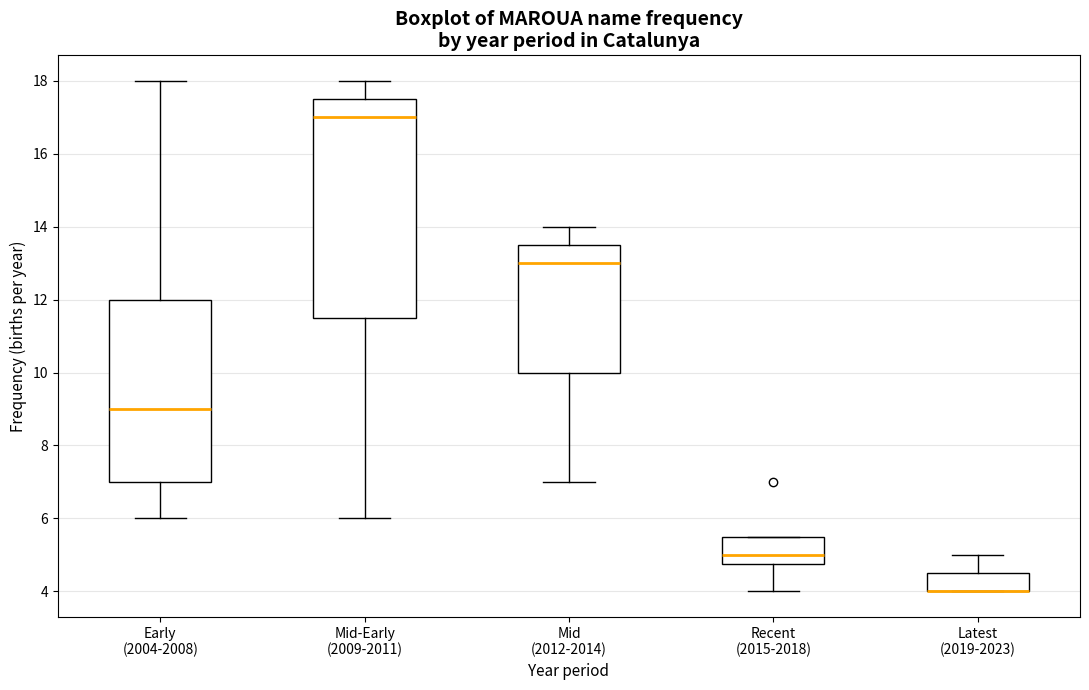

Reading left to right, transcribe this box plot: for each box, give where its median line is, the range the box spans, and where its two whiskers end, as read against the y-axis. The values are not printed on the chart, so give them approximately, as read against the axis.

Early (2004-2008): median 9.0, box 7.0 to 12.0, whiskers 6.0 to 18.0
Mid-Early (2009-2011): median 17.0, box 11.6 to 17.6, whiskers 6.0 to 18.0
Mid (2012-2014): median 13.0, box 10.0 to 13.6, whiskers 7.0 to 14.0
Recent (2015-2018): median 5.0, box 4.8 to 5.6, whiskers 4.0 to 5.6
Latest (2019-2023): median 4.0 (drawn on the box's lower edge), box 4.0 to 4.6, whiskers 4.0 to 5.0